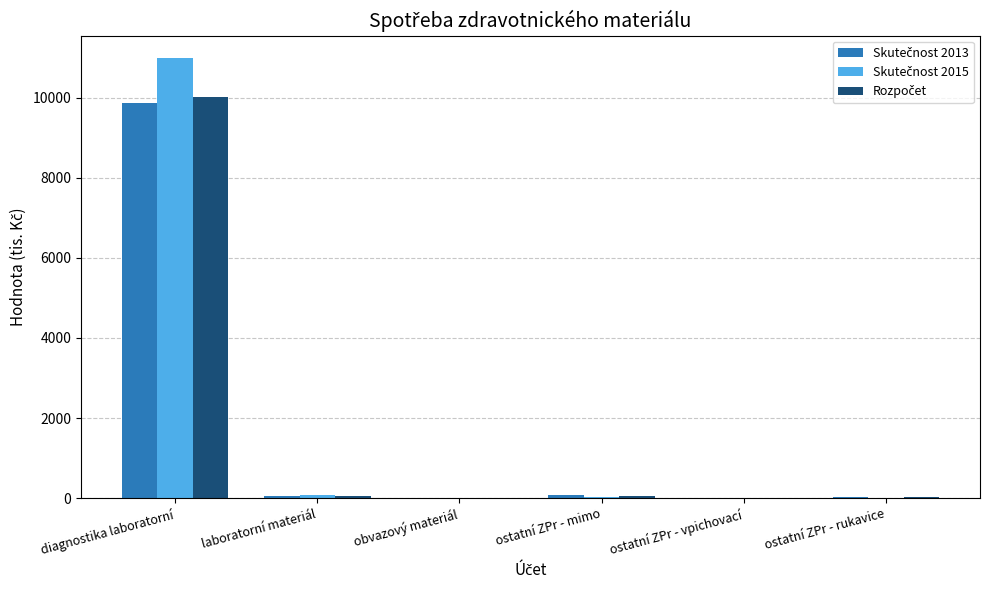

At which category does the chart reach its peak across all series?

diagnostika laboratorní